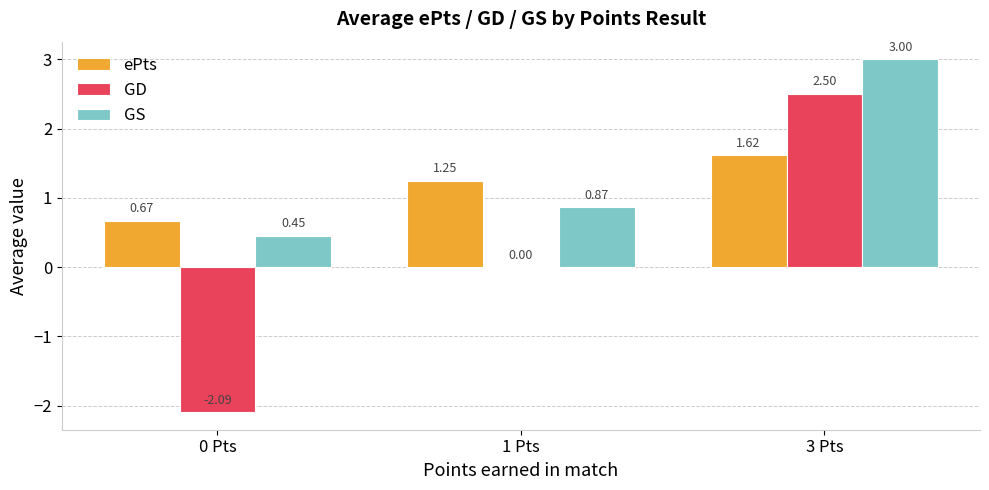

Which series has the largest range (max minus min)?

GD